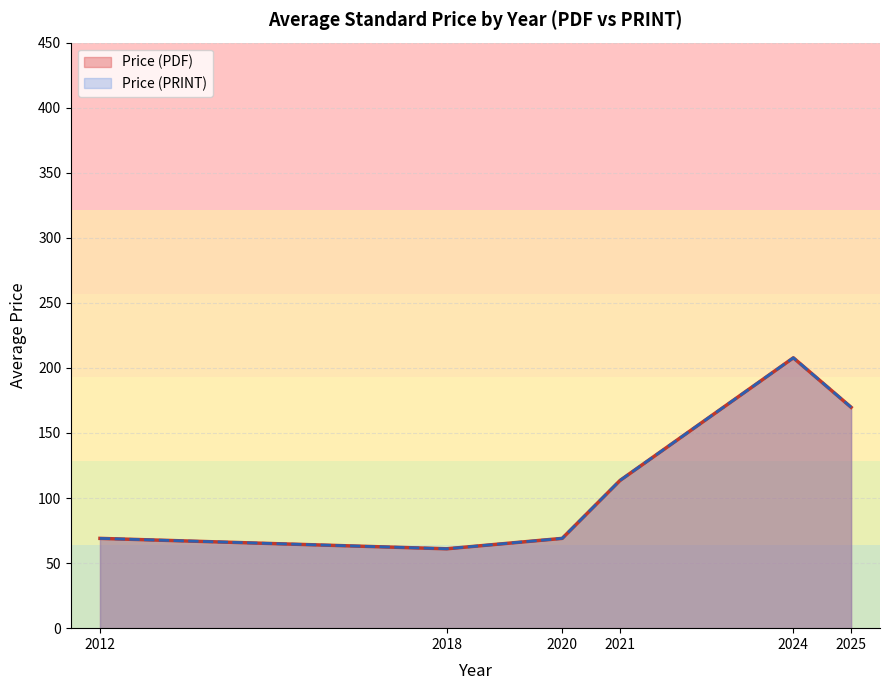

Does the chart display data point markers on the line(s)?

No